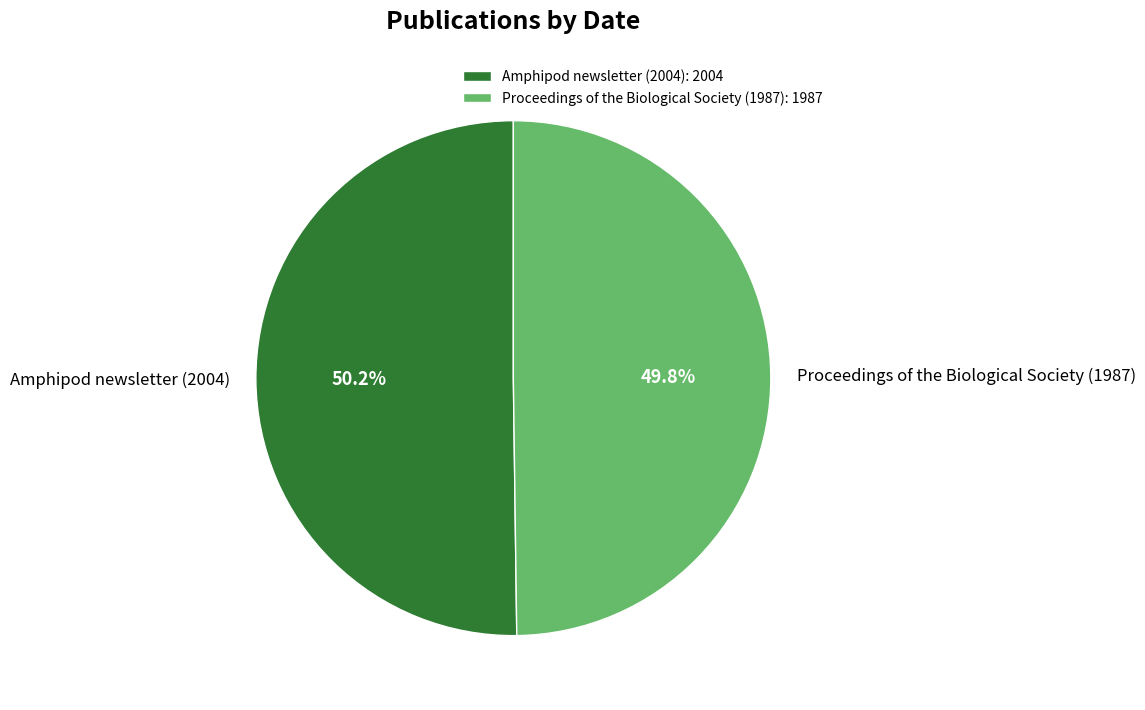

Does any single category account for the majority?

Yes